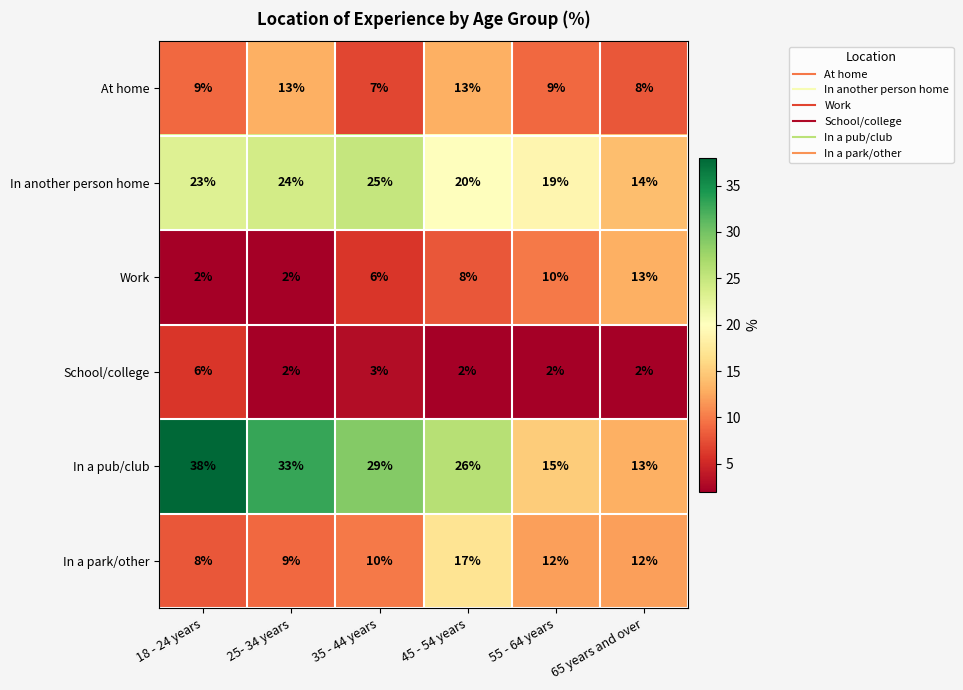

True or false: In a pub/club has a value of 33 at 25- 34 years.

True